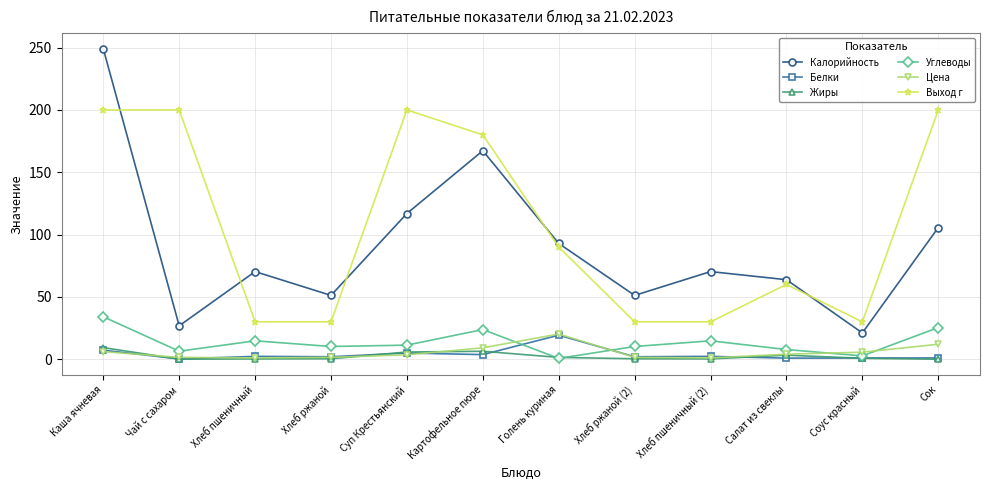

At which category is the sum across all series the highest?

Каша ячневая